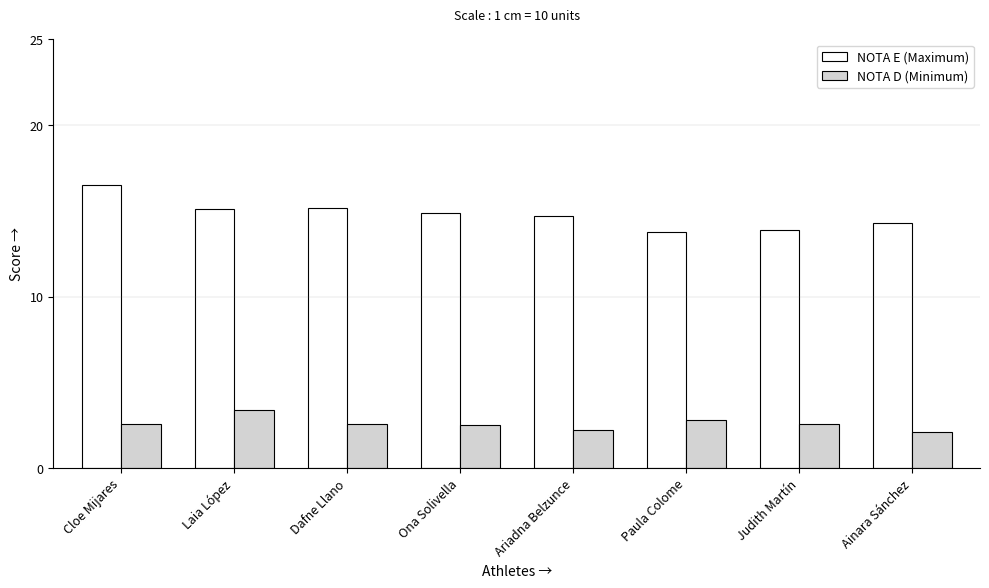

The value of NOTA D (Minimum) at Laia López is 3.4. True or false?

True